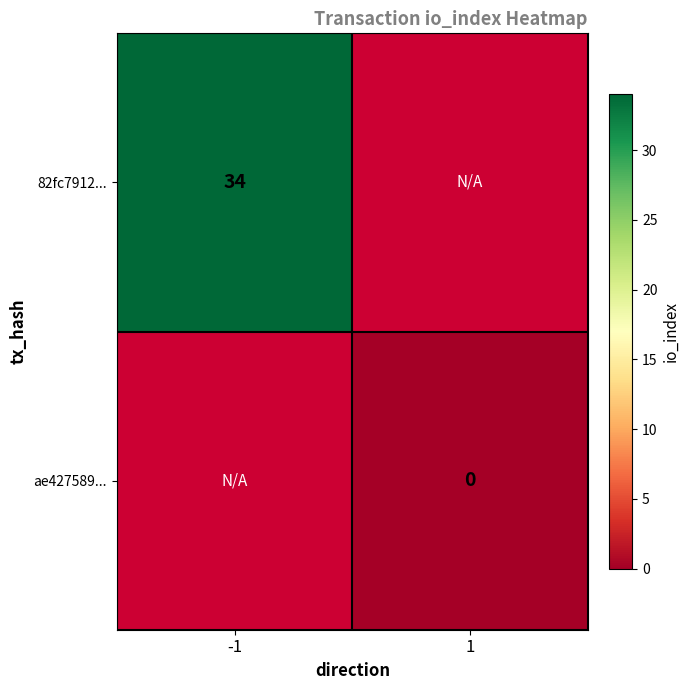

Count the number of categories in the chart.

2